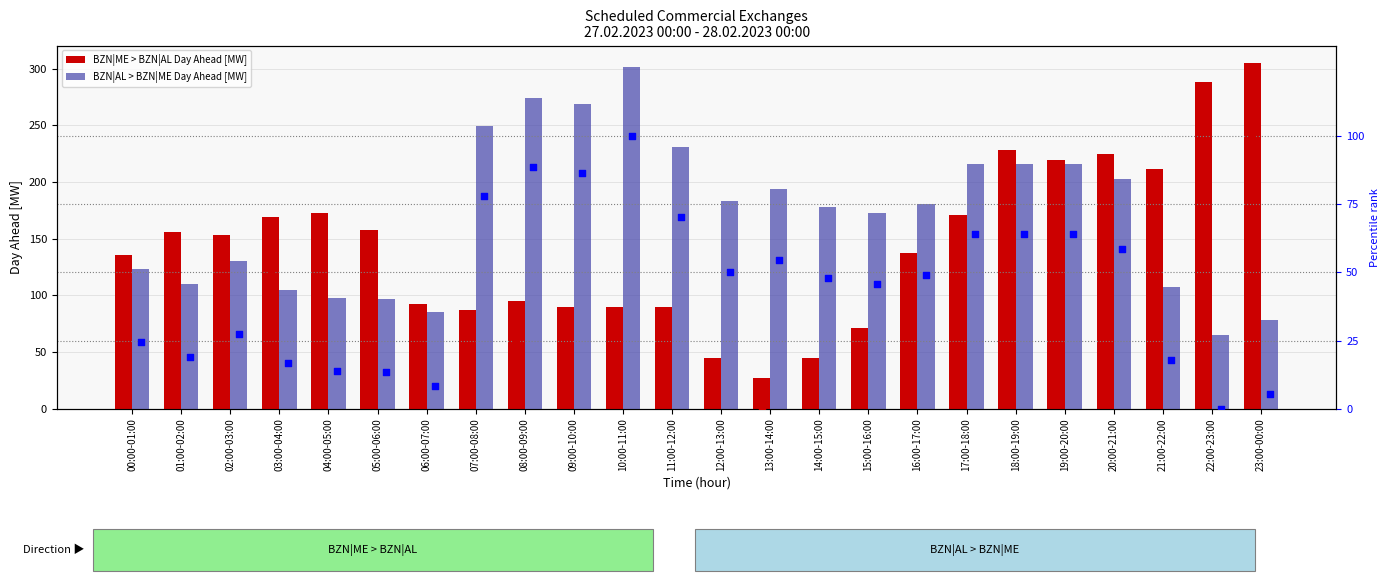

Which series has the widest spread of Y values?

BZN|ME > BZN|AL Day Ahead [MW]